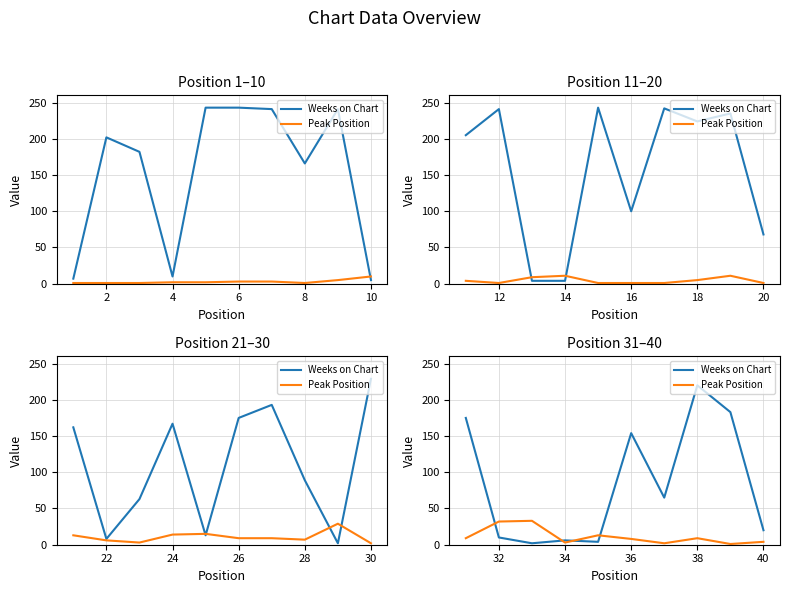

Which series has the largest total across all categories?

Weeks on Chart